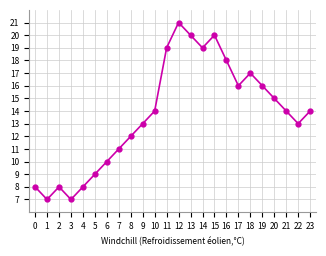

Which category has the highest value across all series?

12